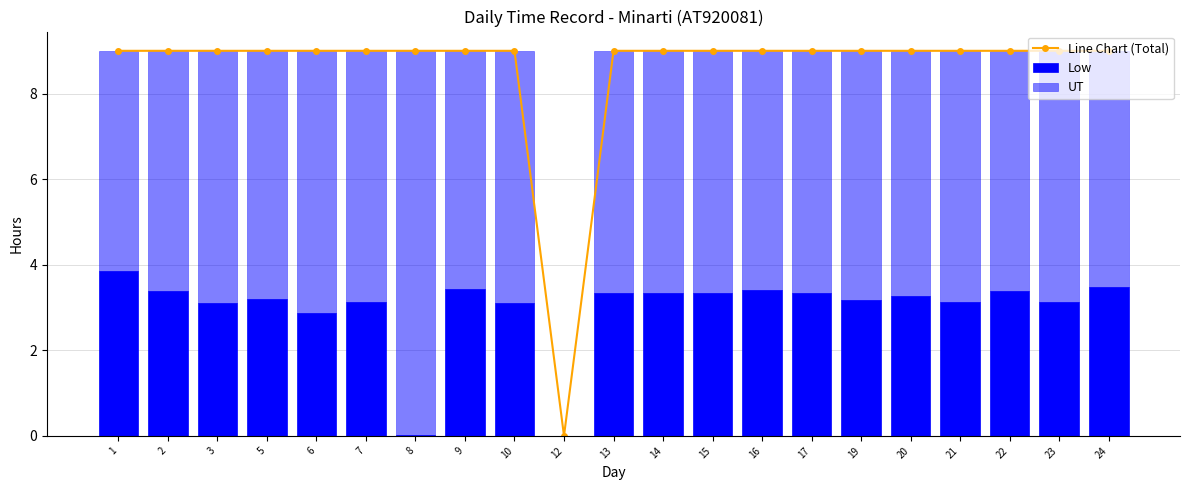

At which category is the sum across all series the highest?

1